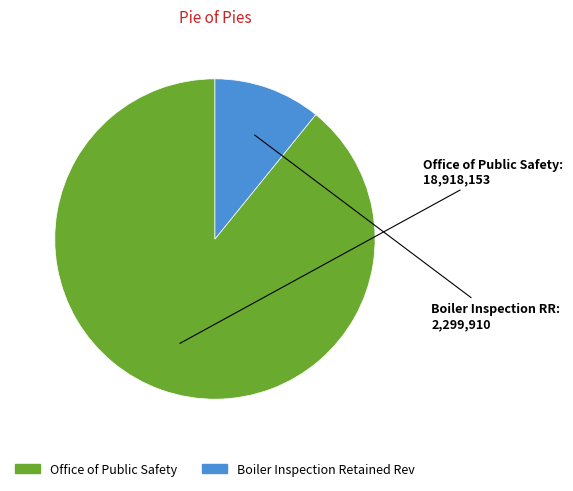

Is there any slice that represents more than half of the pie?

Yes